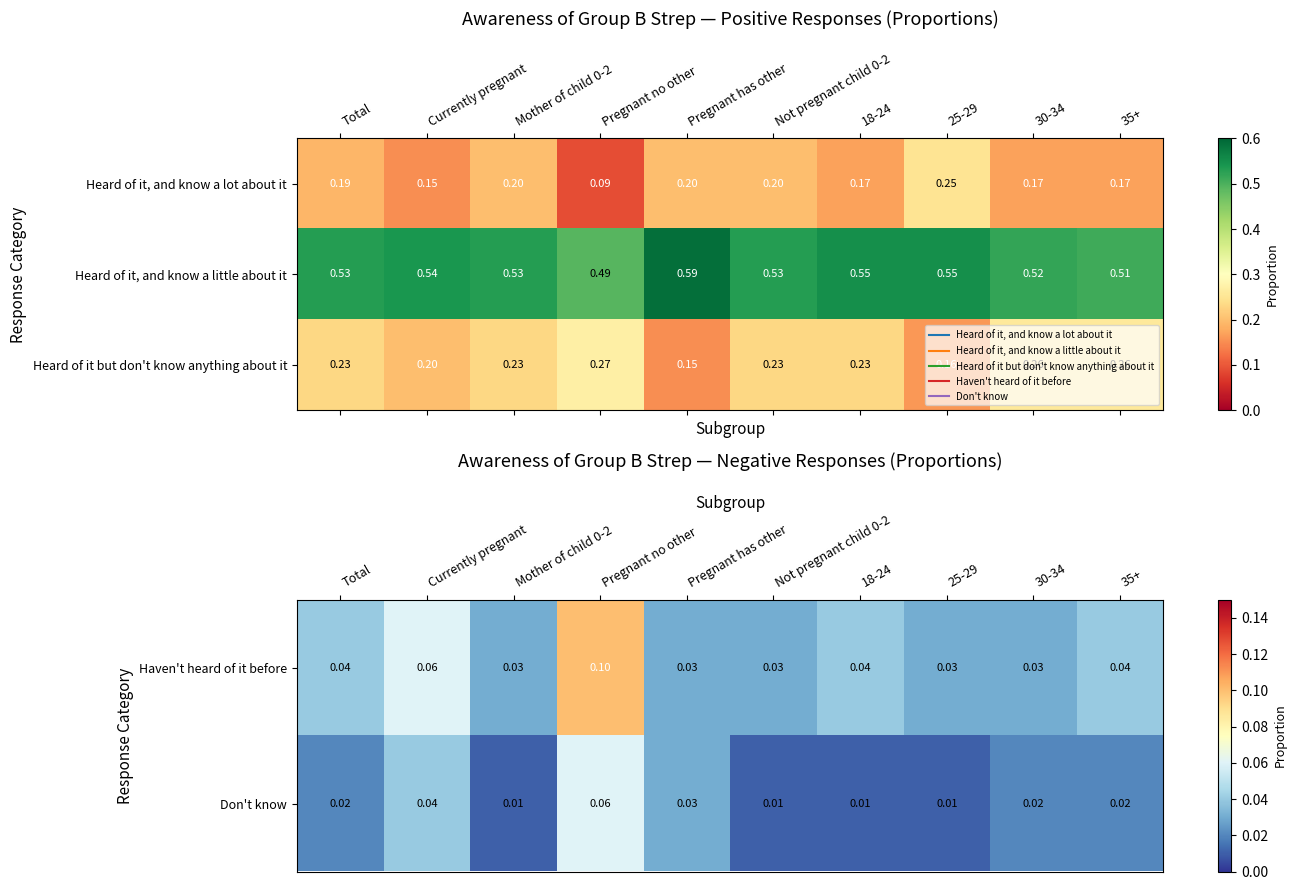

What is the sum of all Haven't heard of it before values?

0.4